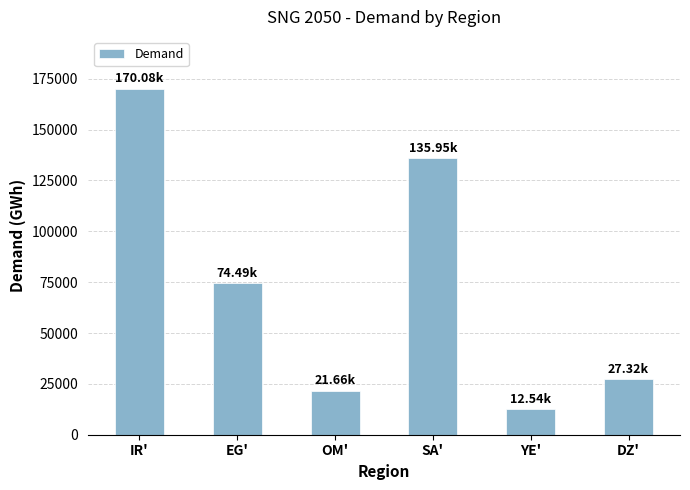

What is the smallest value displayed?

12538